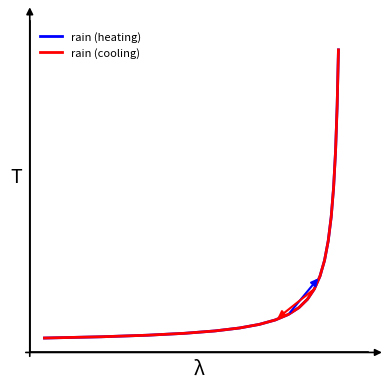

Is this an area chart (filled region under the line)?

No